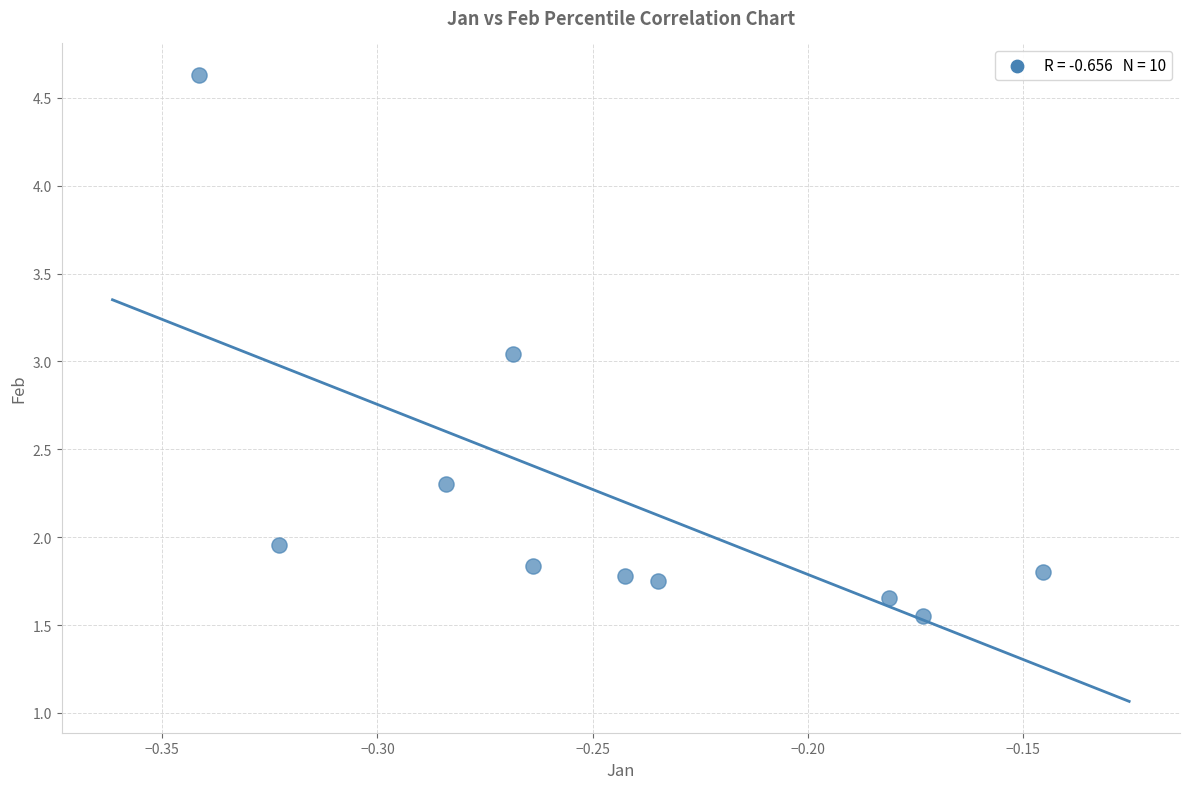

What is the range of Y values (max minus min)?

3.1